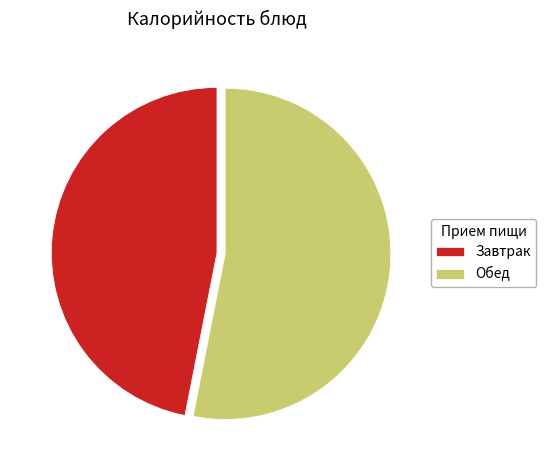

What is the ratio of the value at Завтрак to the value at Обед?

0.9